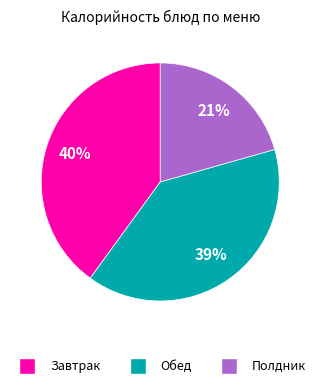

To the nearest percent, what is the average slice percentage?

33%